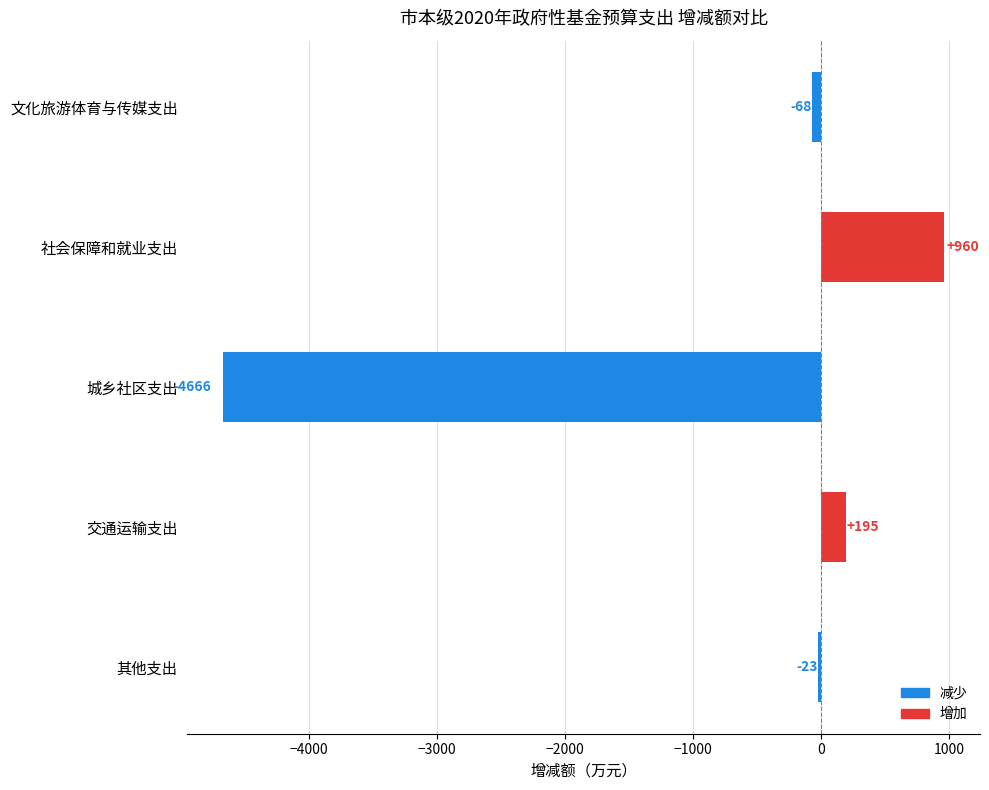

Reading top to bottom, what are all the values shown in this chart?

文化旅游体育与传媒支出=-68	社会保障和就业支出=960	城乡社区支出=-4666	交通运输支出=195	其他支出=-23